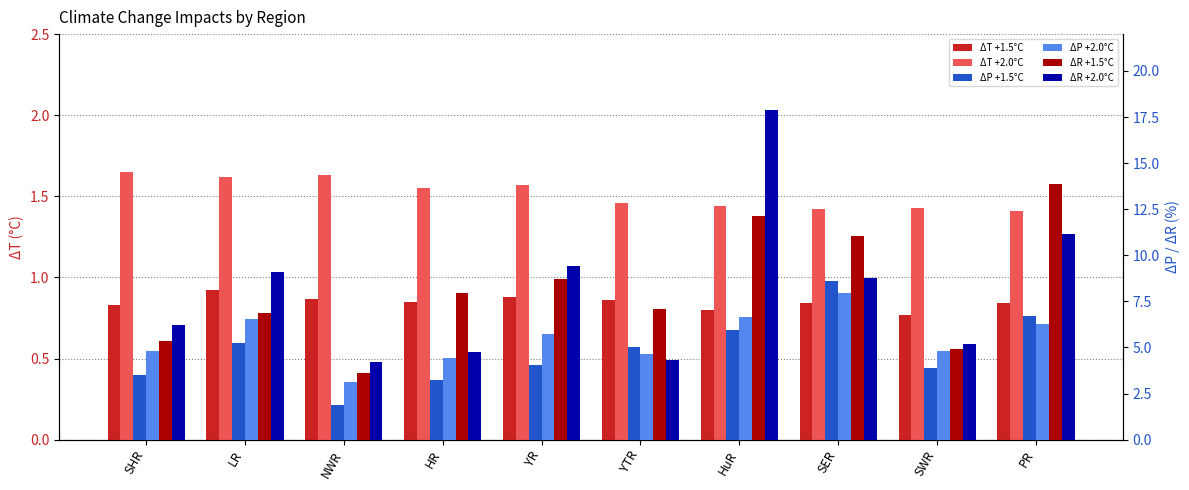

Is the value of ΔT +1.5°C at HuR greater than the value of ΔP +2.0°C at PR?

No